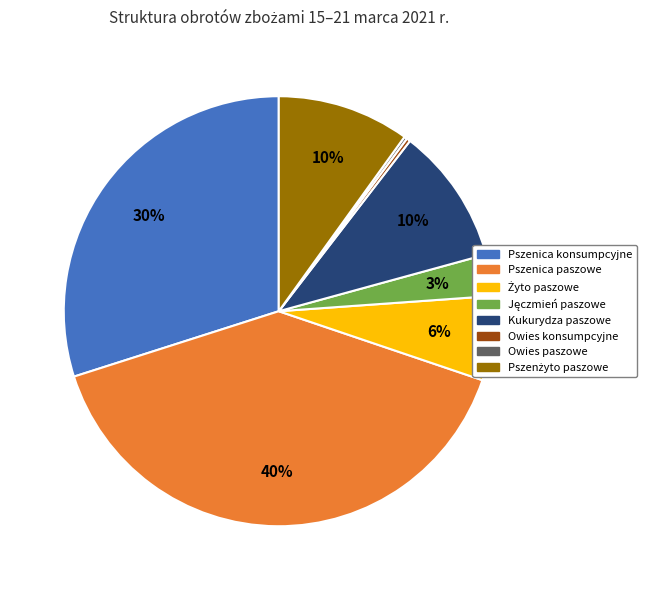

What is the largest slice in the pie chart?

Pszenica paszowe